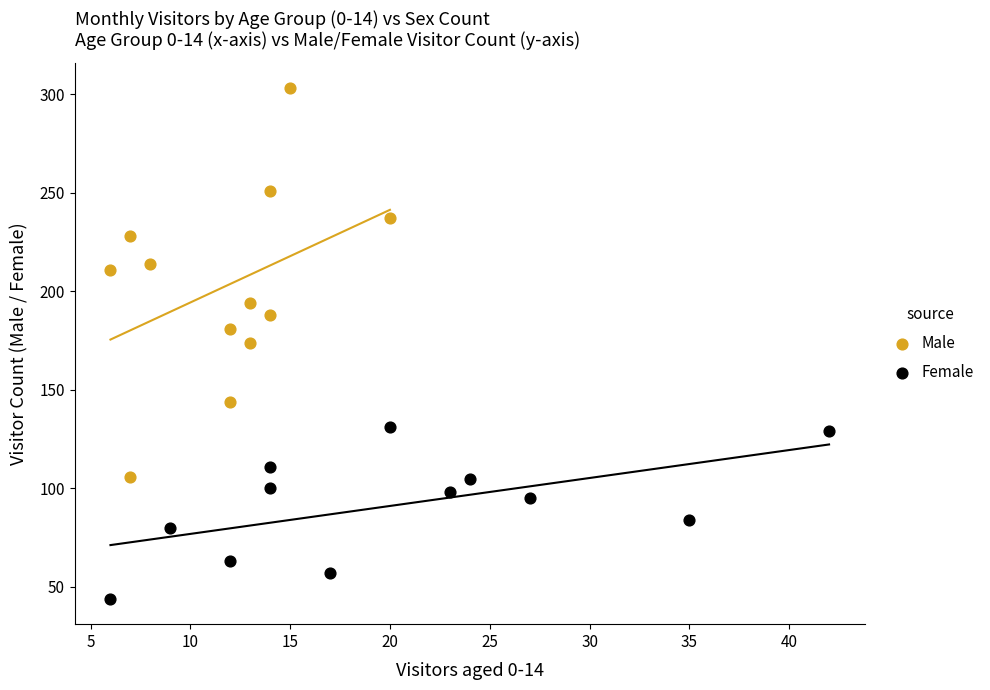

Which series has the widest spread of Y values?

Male